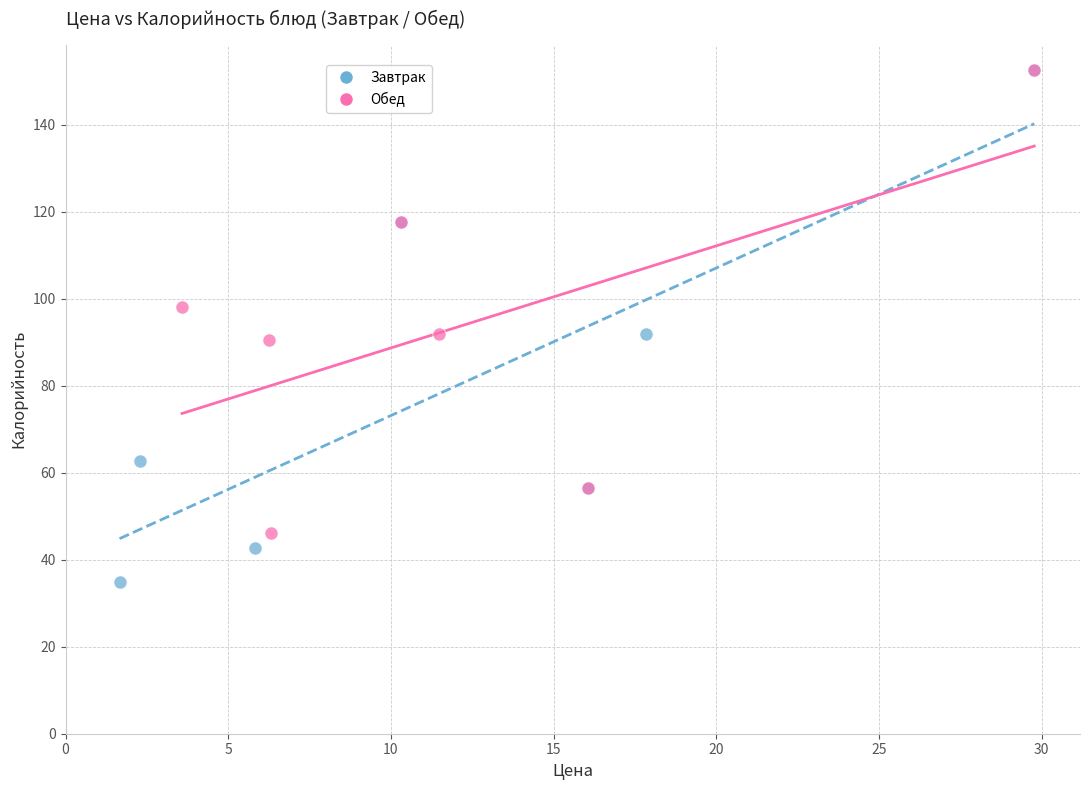

Which series has the largest Y range (max minus min)?

Завтрак